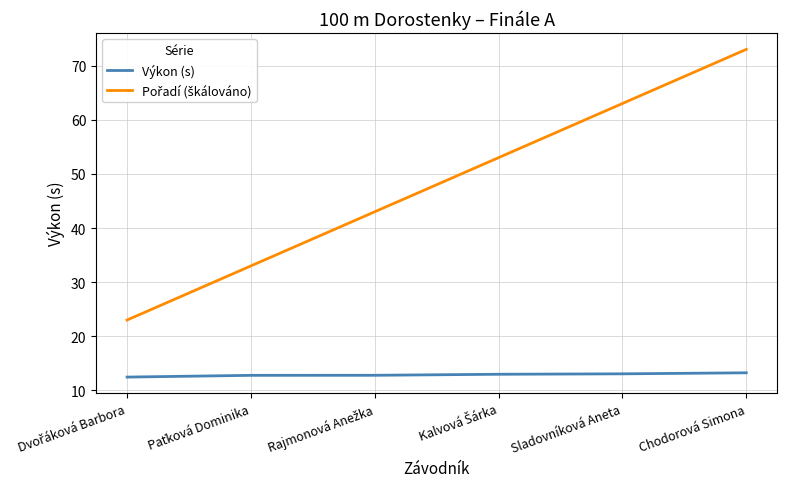

Does the chart have visible grid lines?

Yes